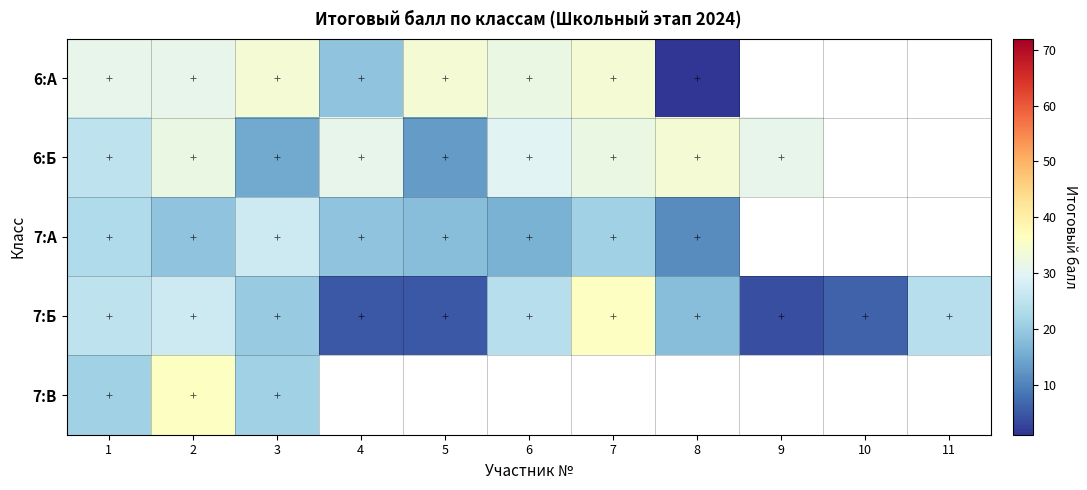

How many data points does each series have?

11